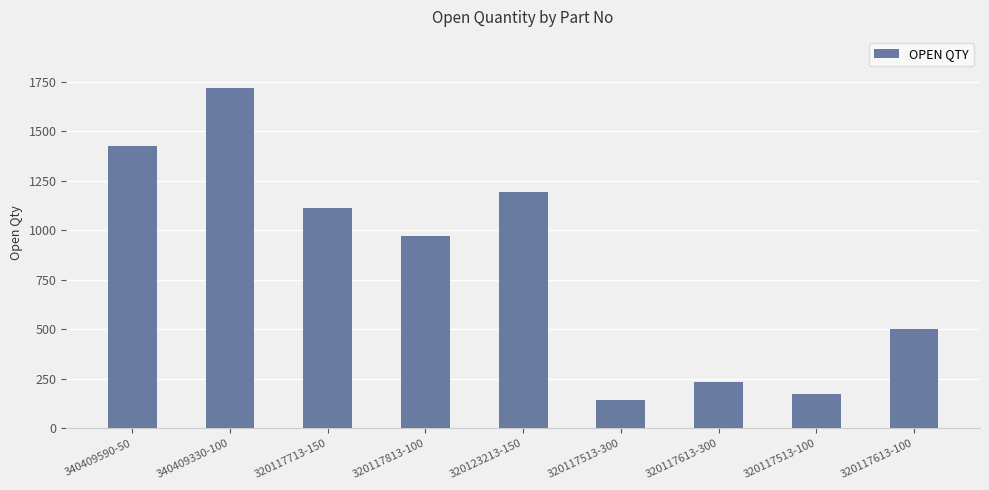

Reading left to right, list all the values displayed in this chart.

1429	1720	1111	974	1195	142	235	173	500